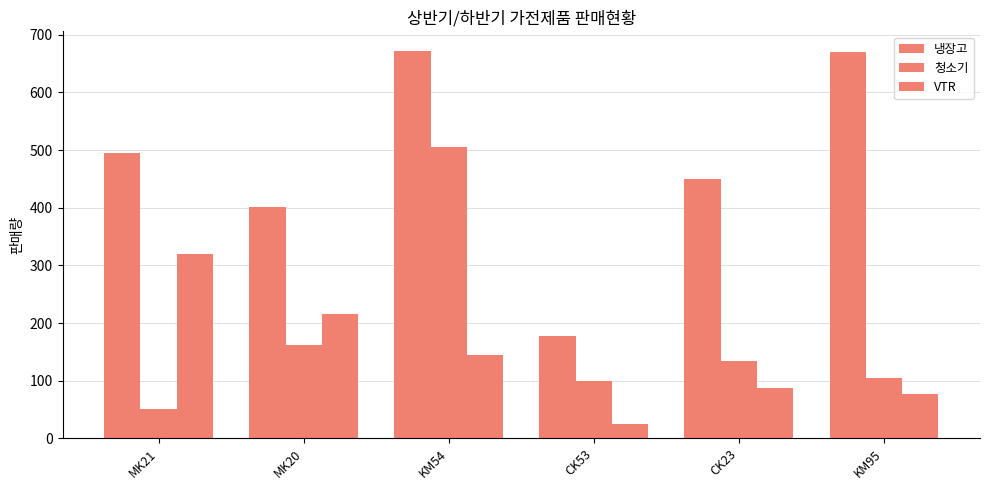

What is the sum of all 냉장고 values?

2866.0